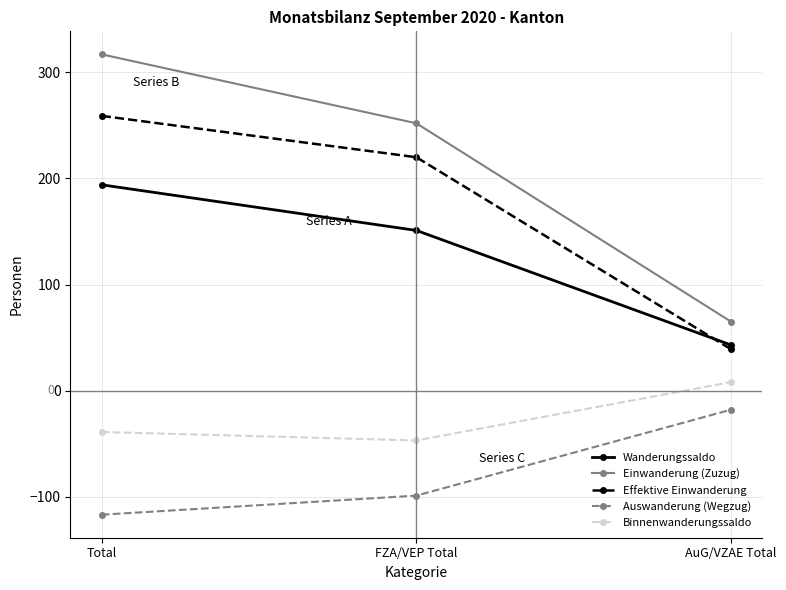

Reading left to right, extract all data points from this chart.

Wanderungssaldo: 194	151	43
Einwanderung (Zuzug): 317	252	65
Effektive Einwanderung: 259	220	39
Auswanderung (Wegzug): -117	-99	-18
Binnenwanderungssaldo: -39	-47	8